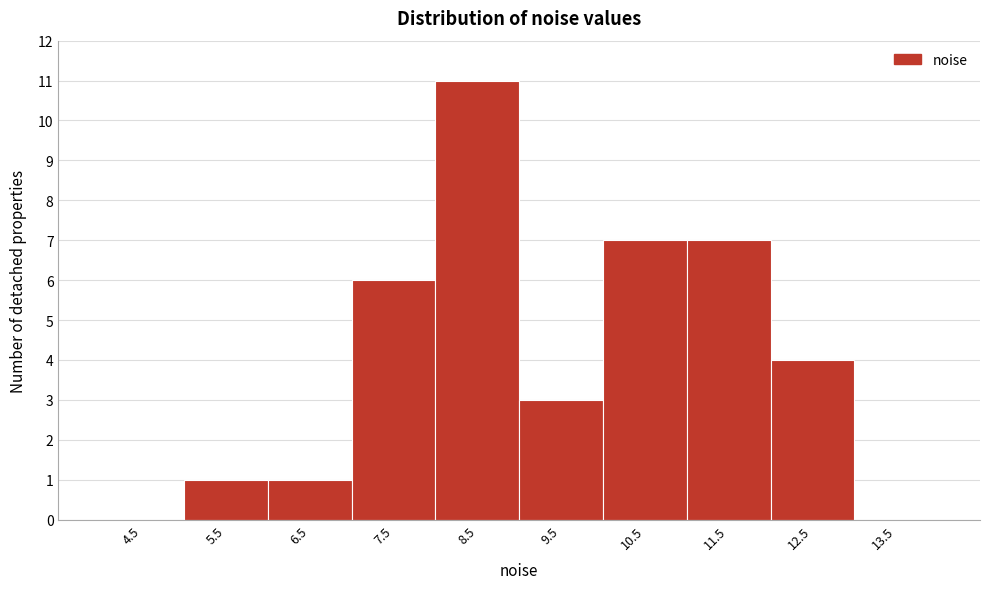

Reading left to right, list every bar in this chart as the range it spans on the x-axis followed by its height. The values are not printed on the chart, so give them approximately, as read against the axis.

4 to 5: 0
5 to 6: 1
6 to 7: 1
7 to 8: 6
8 to 9: 11
9 to 10: 3
10 to 11: 7
11 to 12: 7
12 to 13: 4
13 to 14: 0